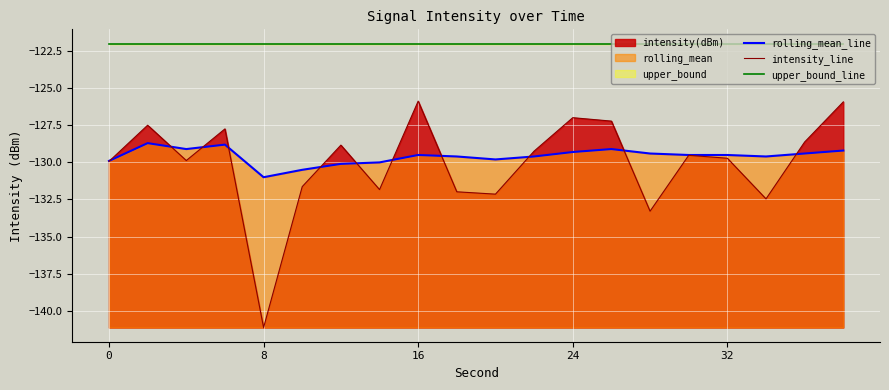

Which series has the largest range (max minus min)?

intensity_line